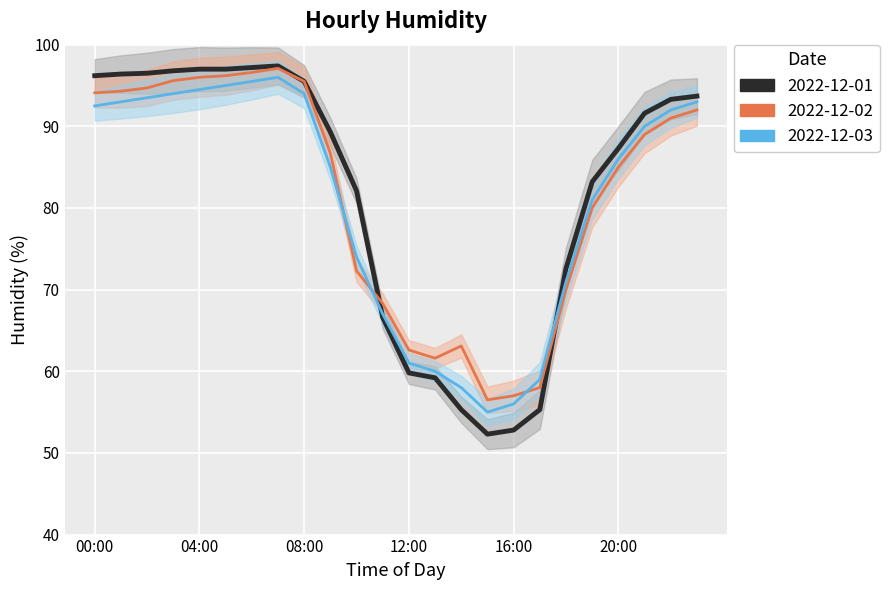

At which label does 2022-12-01 reach its minimum?

15:00